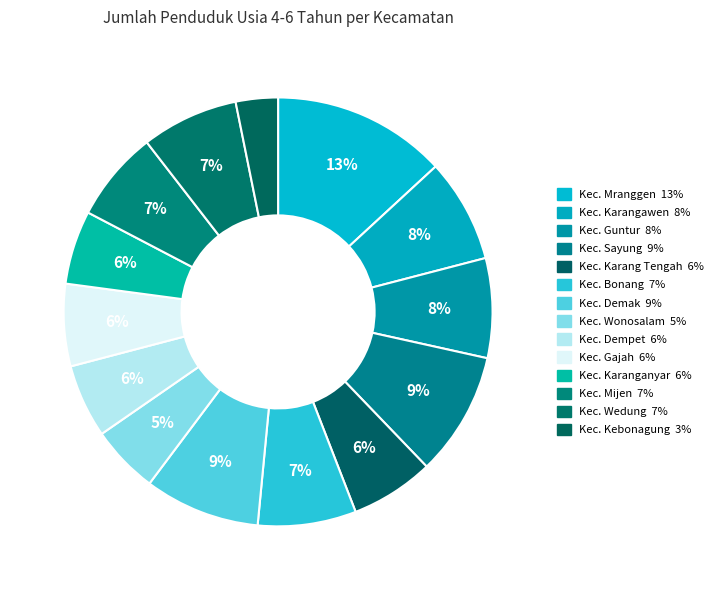

Count the number of slices in the pie.

14